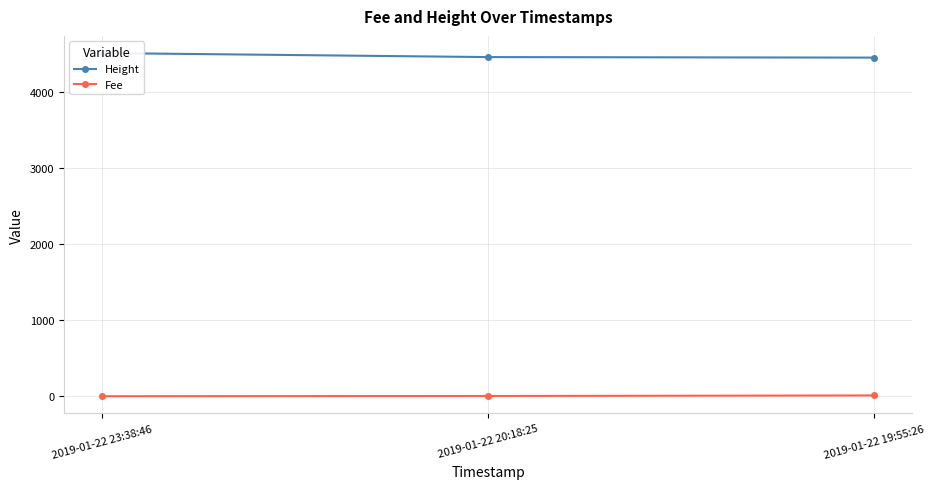

How many Height values are between 4449 and 4509?

3